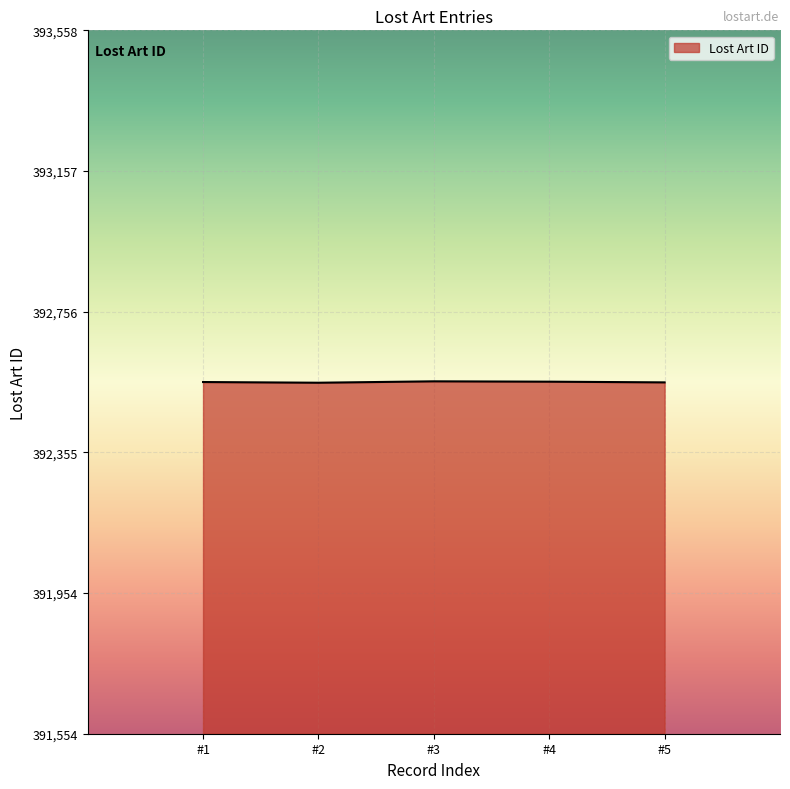

How many lines are shown in the chart?

1